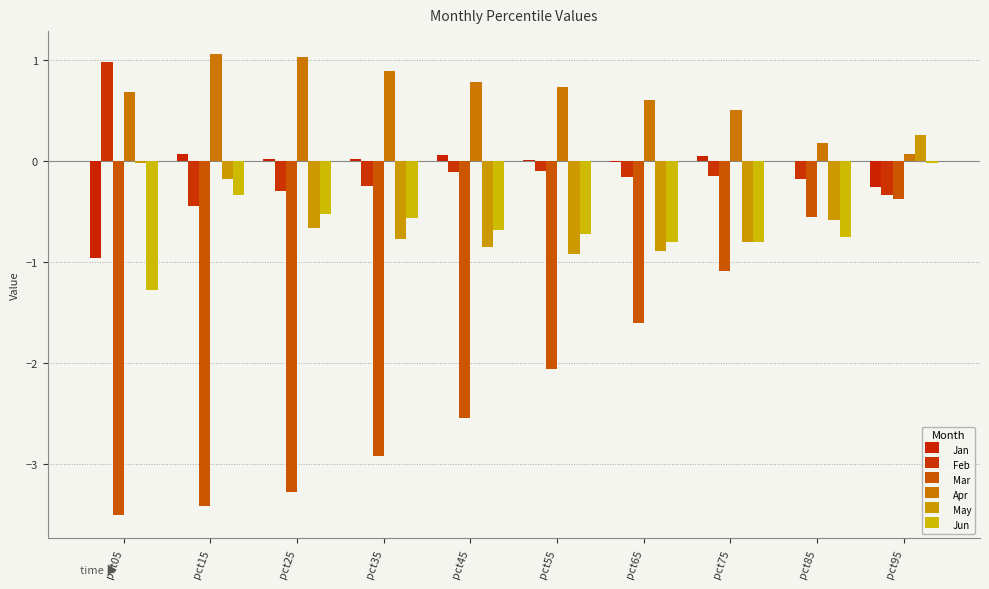

At how many categories does at least one series exceed -1?

10